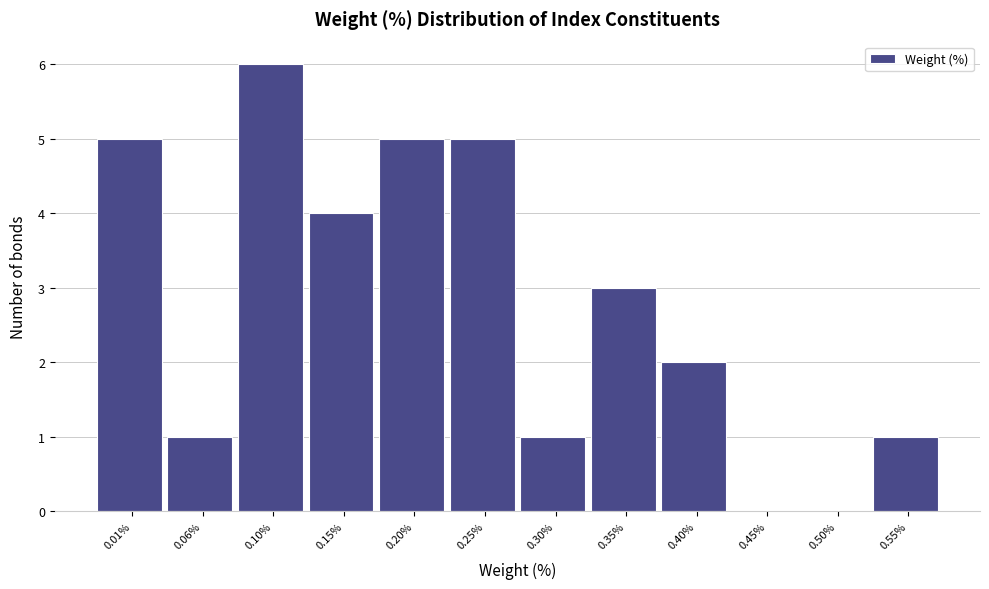

Reading right to left, extract all data points from this chart.

0.55%=1	0.50%=0	0.45%=0	0.40%=2	0.35%=3	0.30%=1	0.25%=5	0.20%=5	0.15%=4	0.10%=6	0.06%=1	0.01%=5